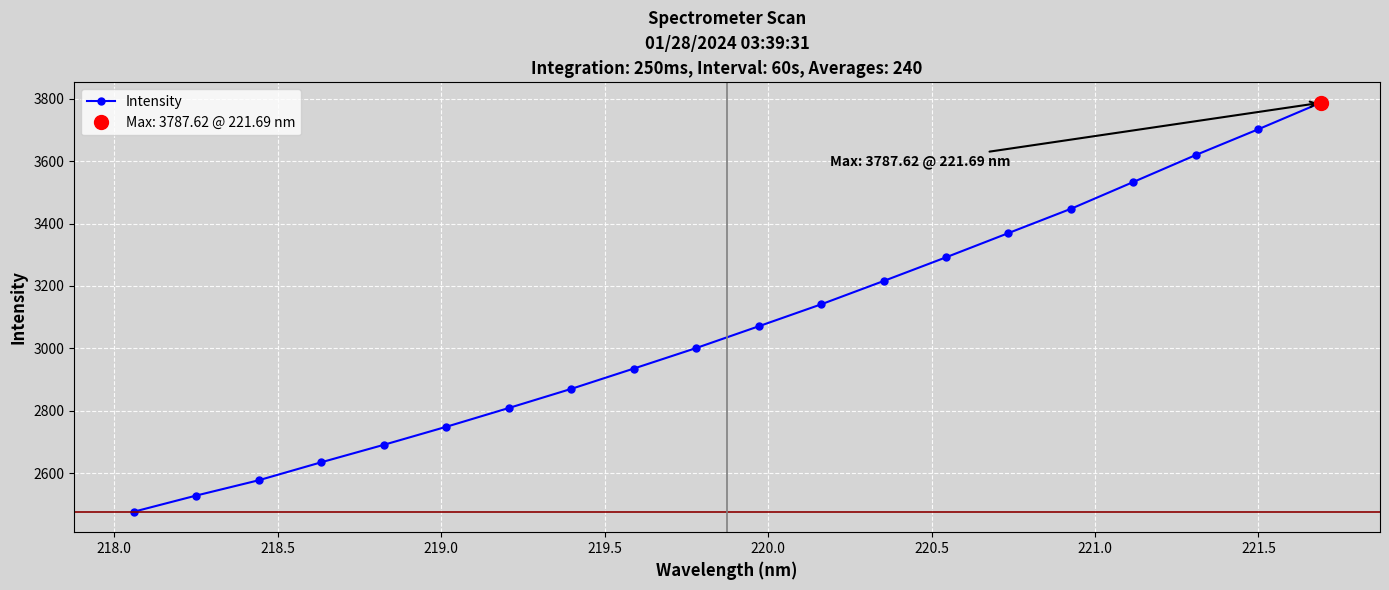

What is the average value?

3072.4